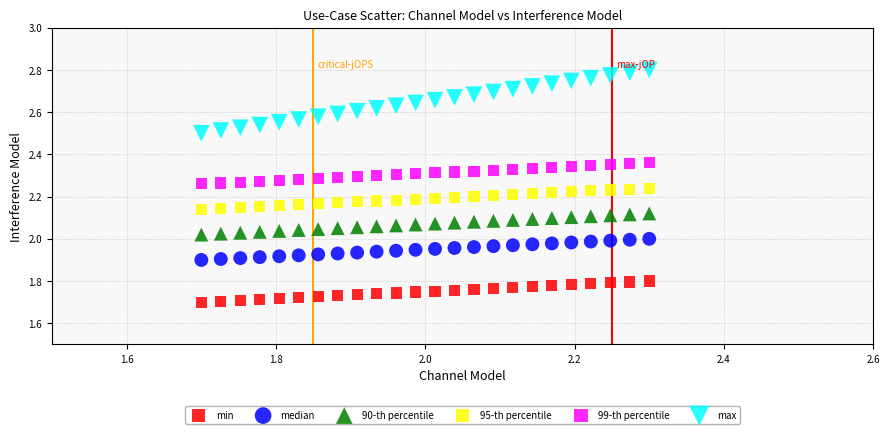

Which series has the widest spread of Y values?

max